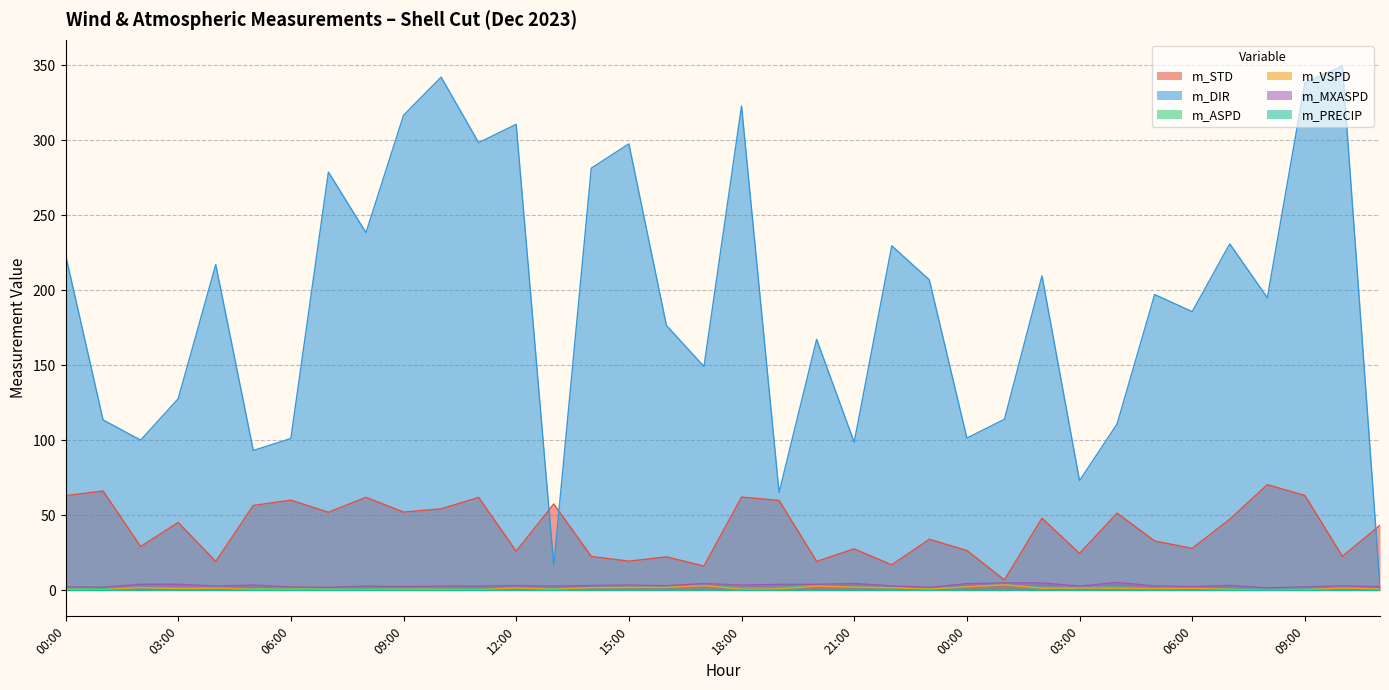

What is the difference between the m_MXASPD values at 02:00 and 18:00?

1.5